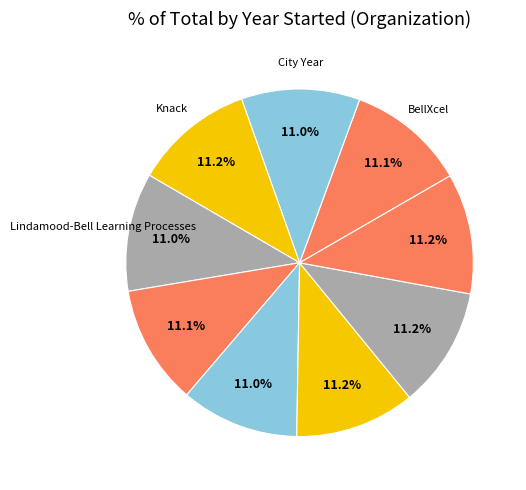

Rank the categories by value from lowest to highest.

SIPPS, Lindamood-Bell Learning Processes, City Year, BellXcel, Reading Corps, Springboard Collaborative, Knack, Wave Tutoring Festival, Virtual Studies